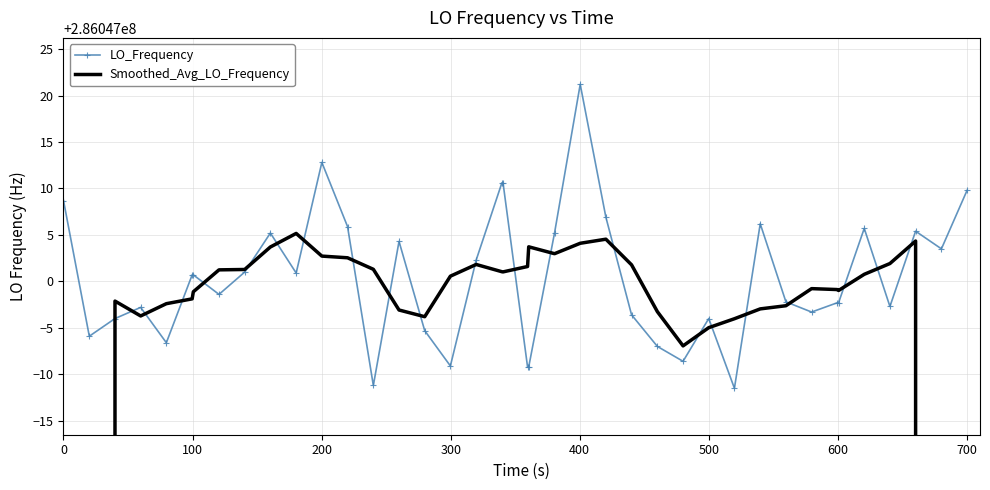

In LO_Frequency, how many points are higher than both neighbors (excluding endpoints)?

9